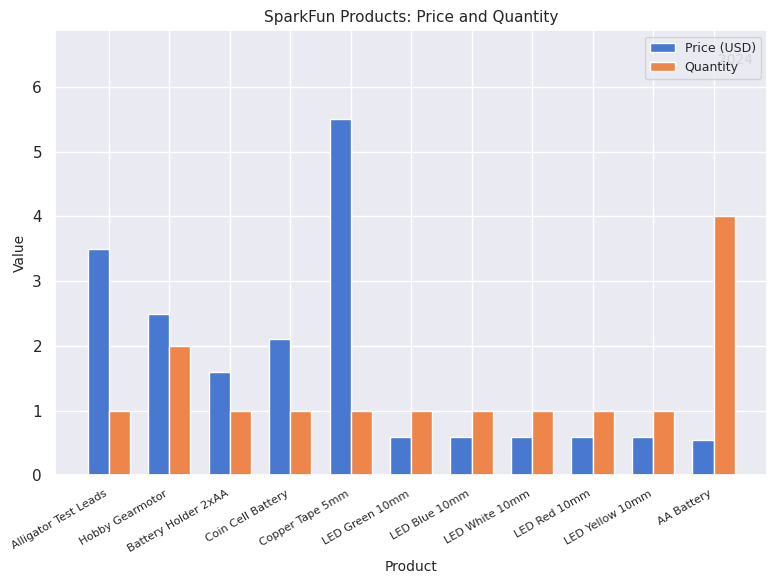

Reading left to right, what are all the values shown in this chart?

Price (USD): Alligator Test Leads=3.5	Hobby Gearmotor=2.5	Battery Holder 2xAA=1.6	Coin Cell Battery=2.1	Copper Tape 5mm=5.5	LED Green 10mm=0.6	LED Blue 10mm=0.6	LED White 10mm=0.6	LED Red 10mm=0.6	LED Yellow 10mm=0.6	AA Battery=0.6
Quantity: Alligator Test Leads=1.0	Hobby Gearmotor=2.0	Battery Holder 2xAA=1.0	Coin Cell Battery=1.0	Copper Tape 5mm=1.0	LED Green 10mm=1.0	LED Blue 10mm=1.0	LED White 10mm=1.0	LED Red 10mm=1.0	LED Yellow 10mm=1.0	AA Battery=4.0